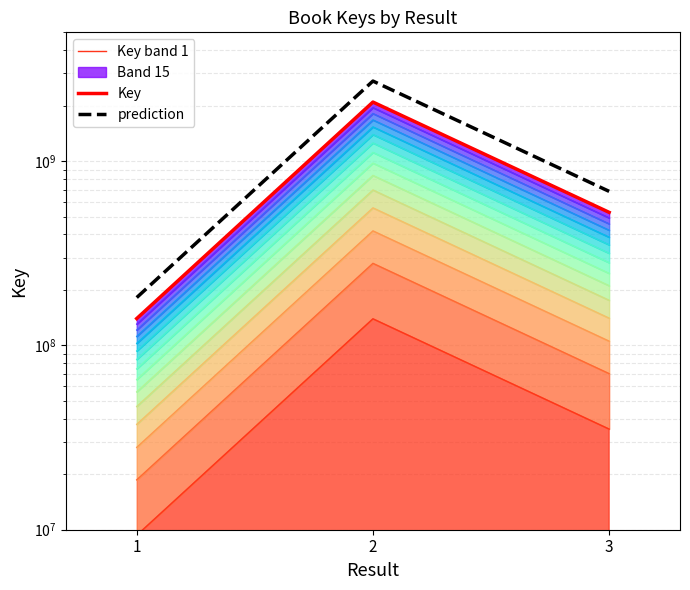

How many lines are shown in the chart?

3